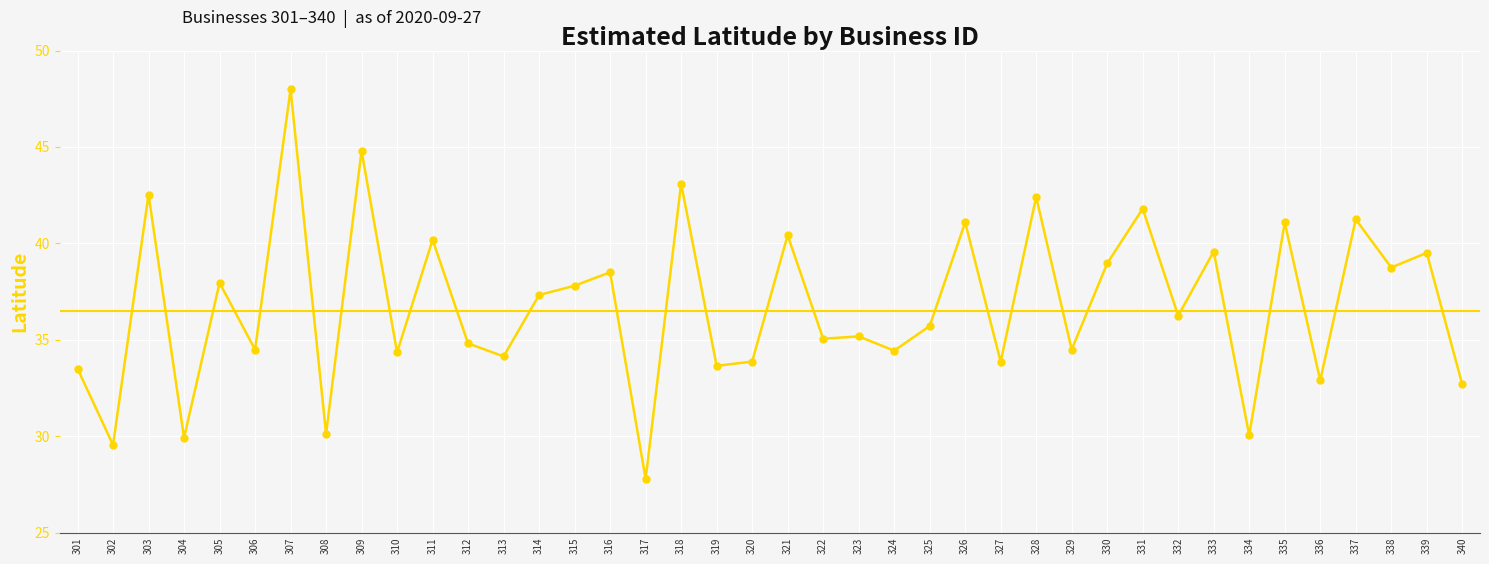

What is the difference between the maximum and minimum values?

20.2